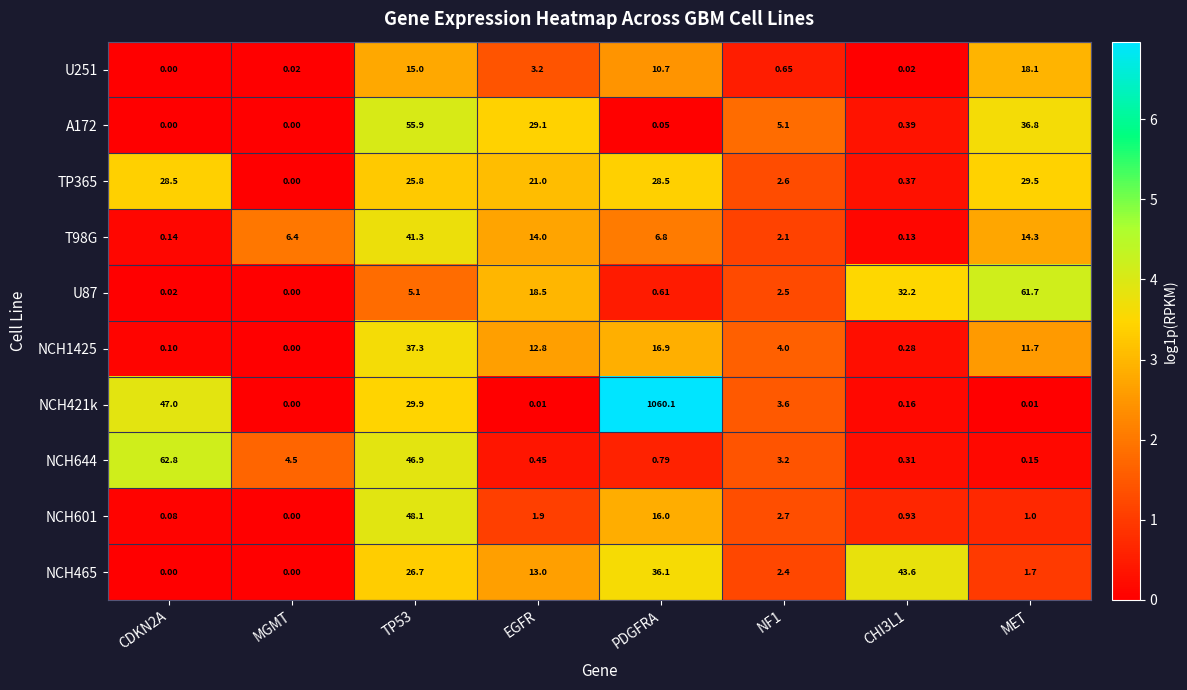

Is the value of A172 at MET greater than the value of U251 at CDKN2A?

Yes